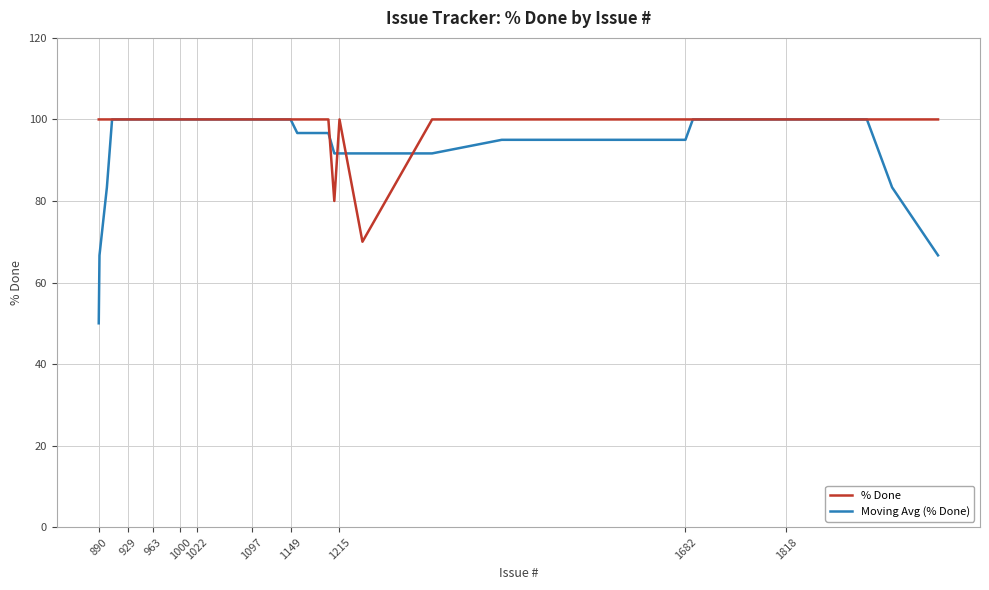

What is the highest value of the Moving Avg (% Done) series?

100.0